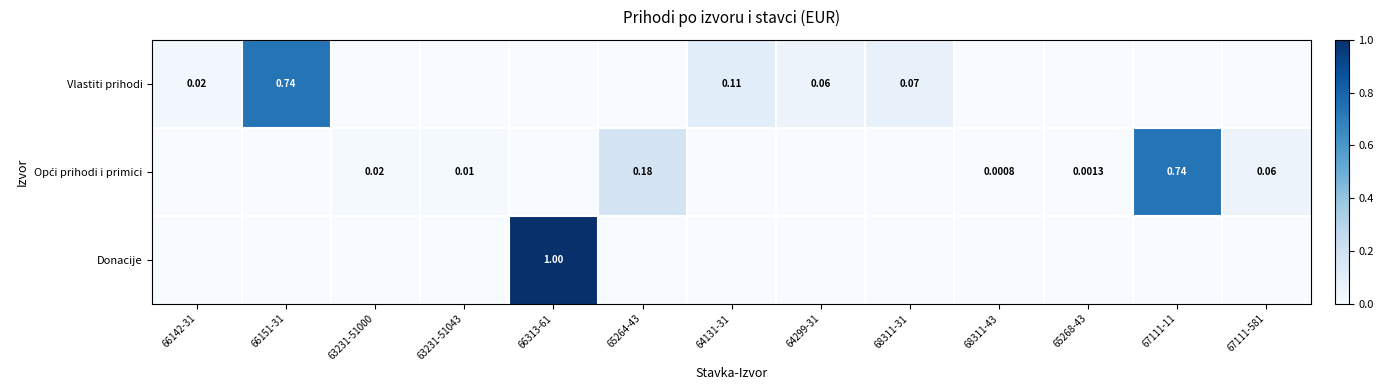

At which category is the sum across all series the highest?

66313-61